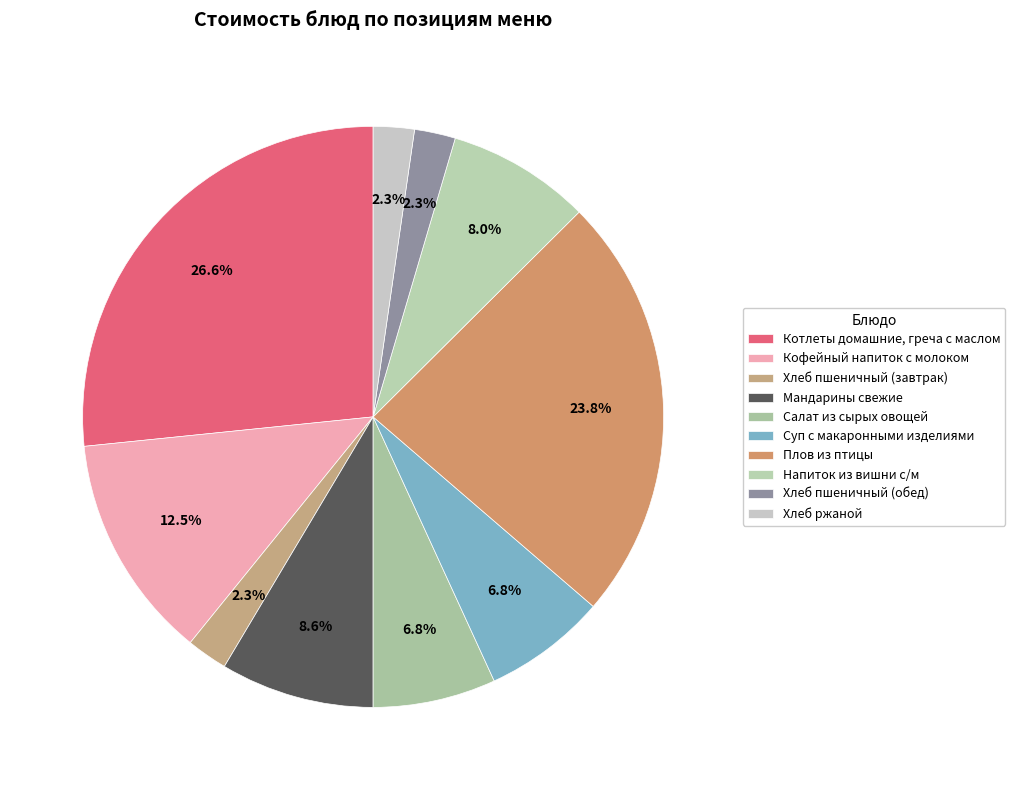

Do Салат из сырых овощей and Хлеб ржаной together represent more than half of the pie?

No